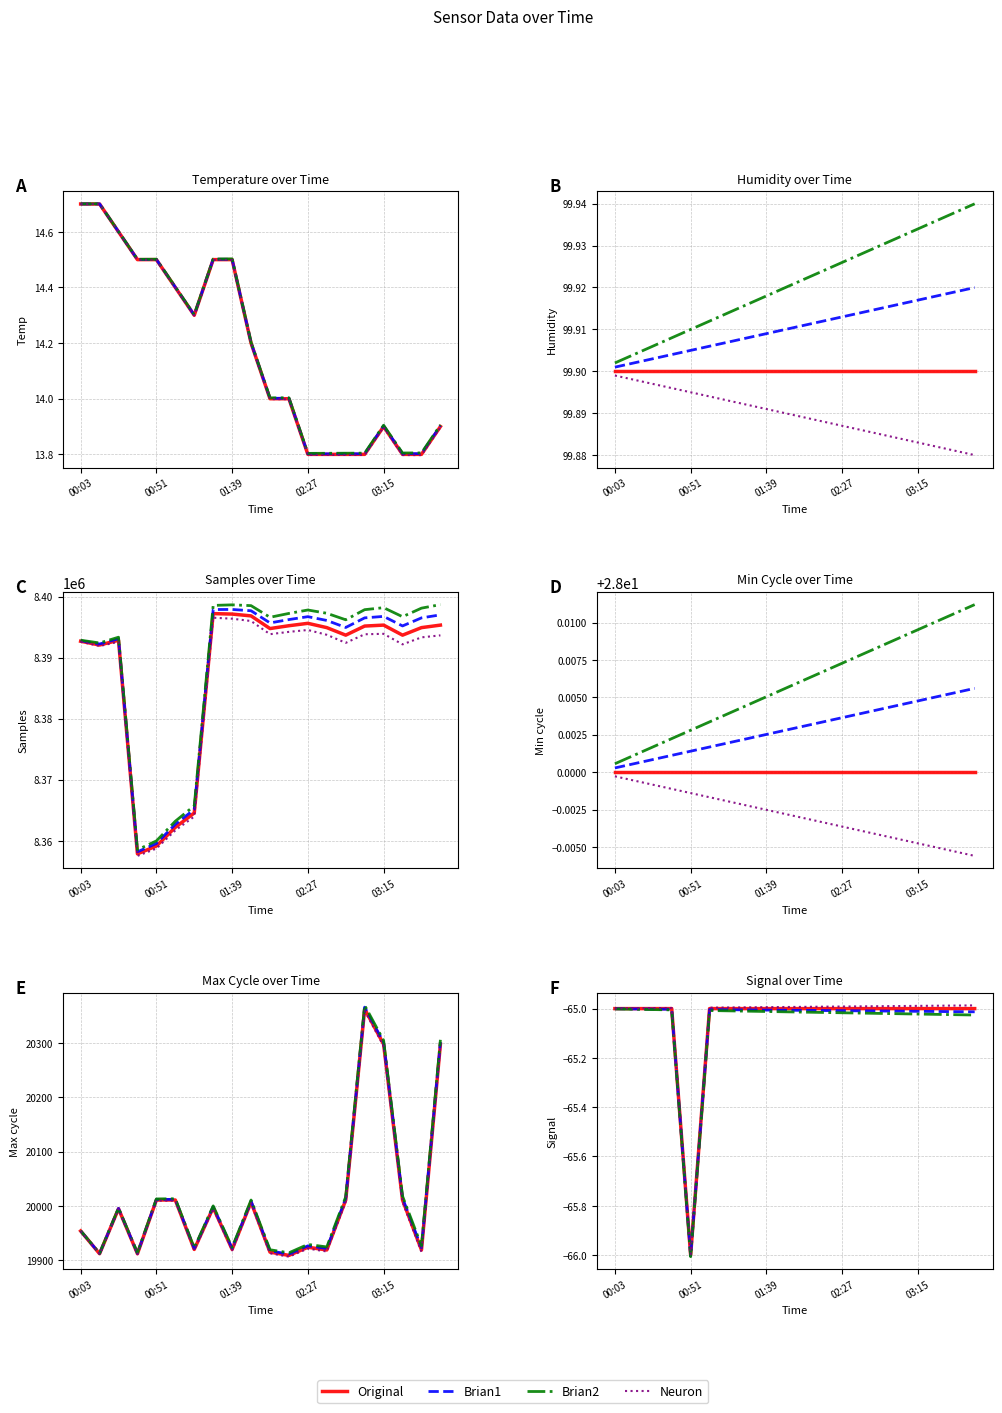

Is the value of Neuron at 19 greater than the value of Brian1 at 19?

Yes